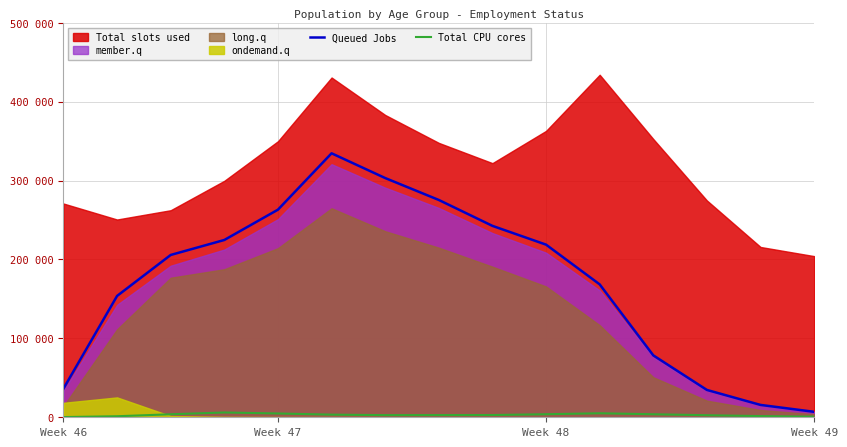

How many interior local peaks does the Queued Jobs series have?

1